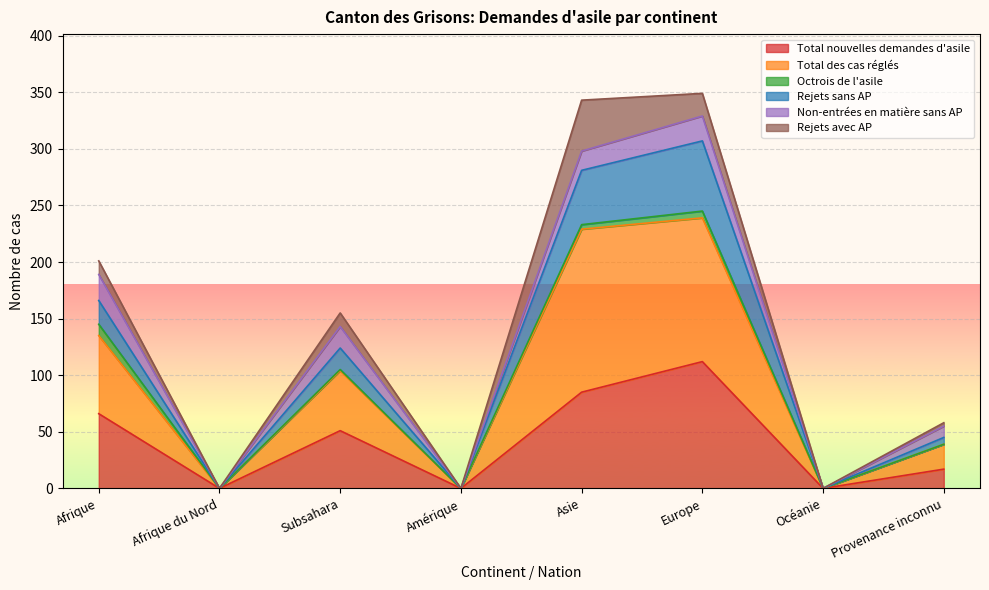

How many values in the Total nouvelles demandes d'asile series exceed 51?

3